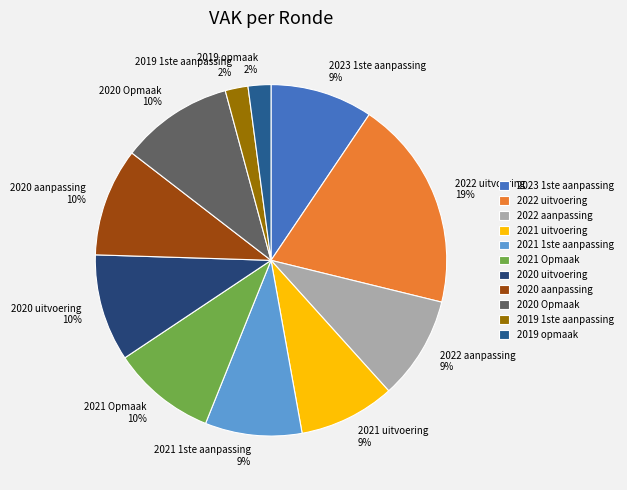

Is there a majority slice in this chart?

No